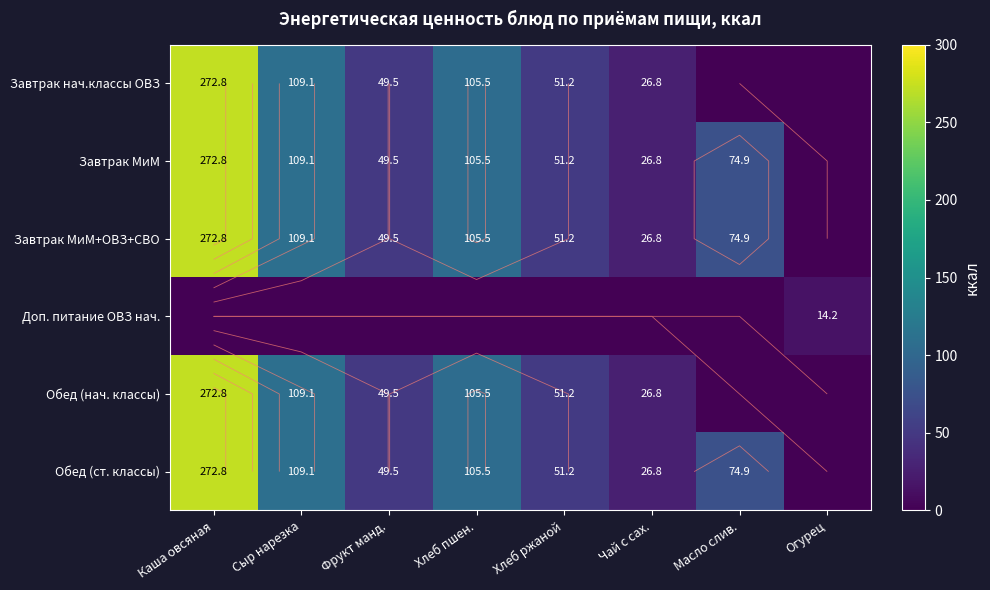

How many distinct data groups are displayed?

6